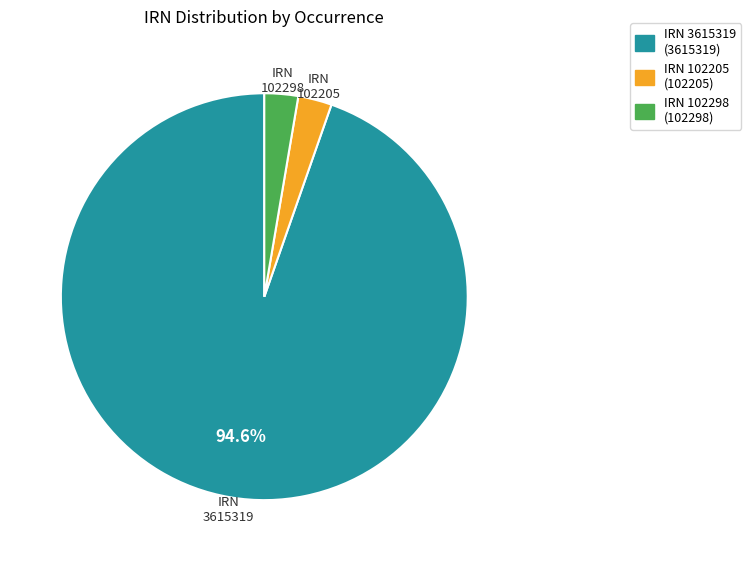

Which category accounts for the majority?

IRN 3615319 (3615319)